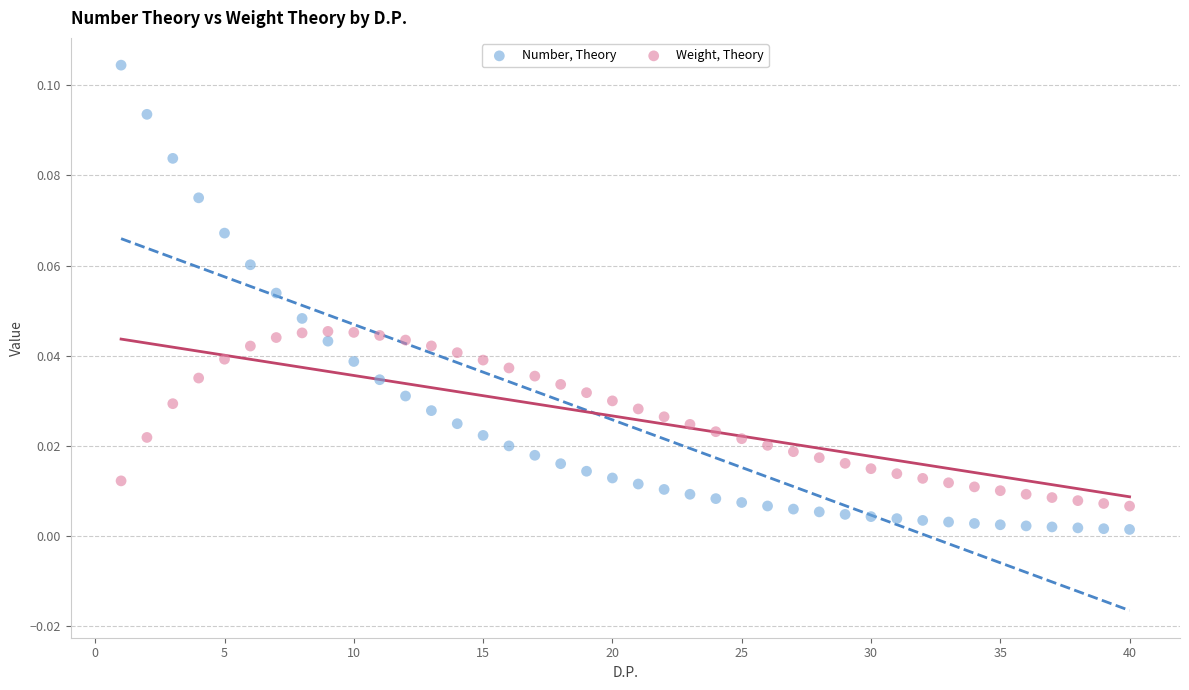

Which series has the widest spread of Y values?

Number, Theory